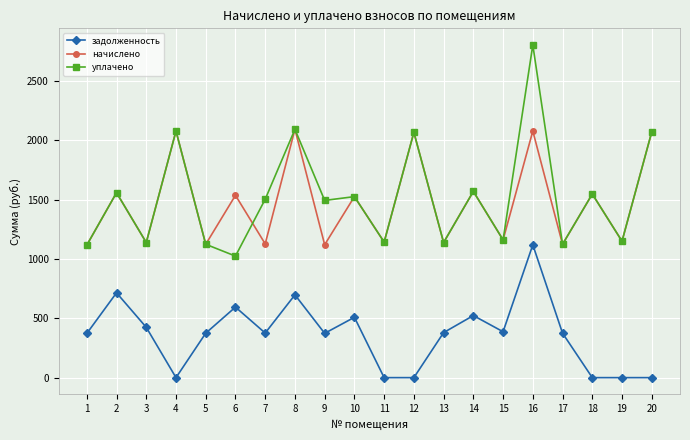

How many interior local valleys does the уплачено series have?

8